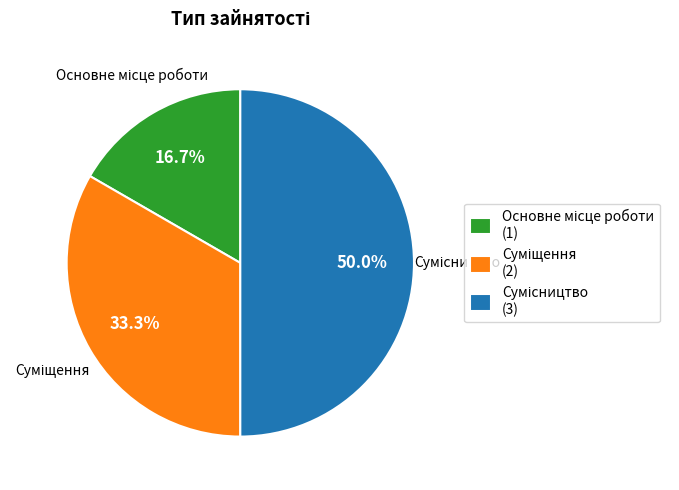

The Основне місце роботи slice represents 17% of the pie. True or false?

True